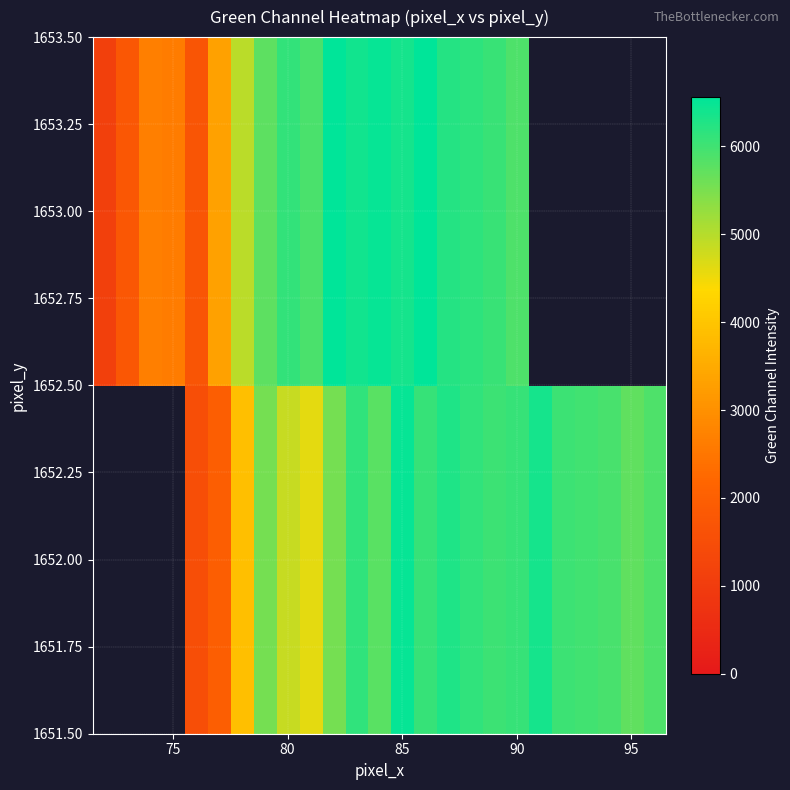

The 1653.00 series shows 9083.1 at 85. True or false?

False